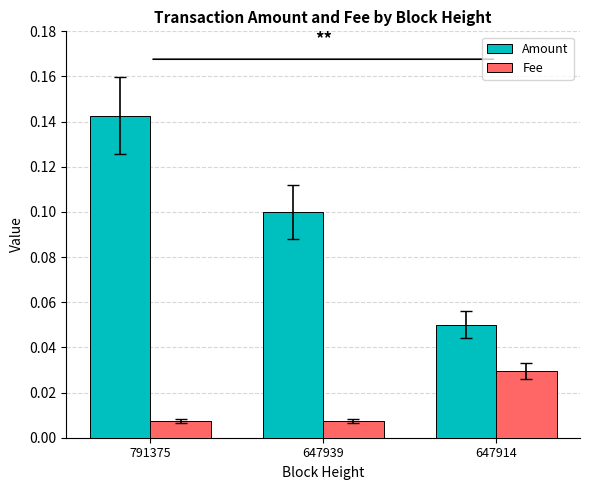

What are all the series names shown in the legend?

Amount, Fee